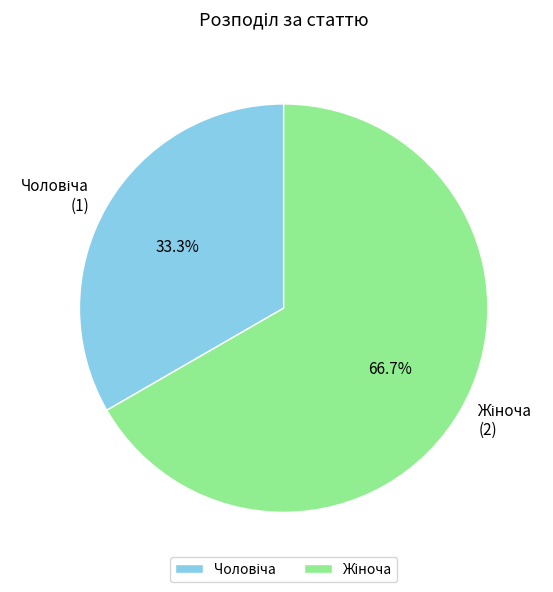

Does any single category account for the majority?

Yes